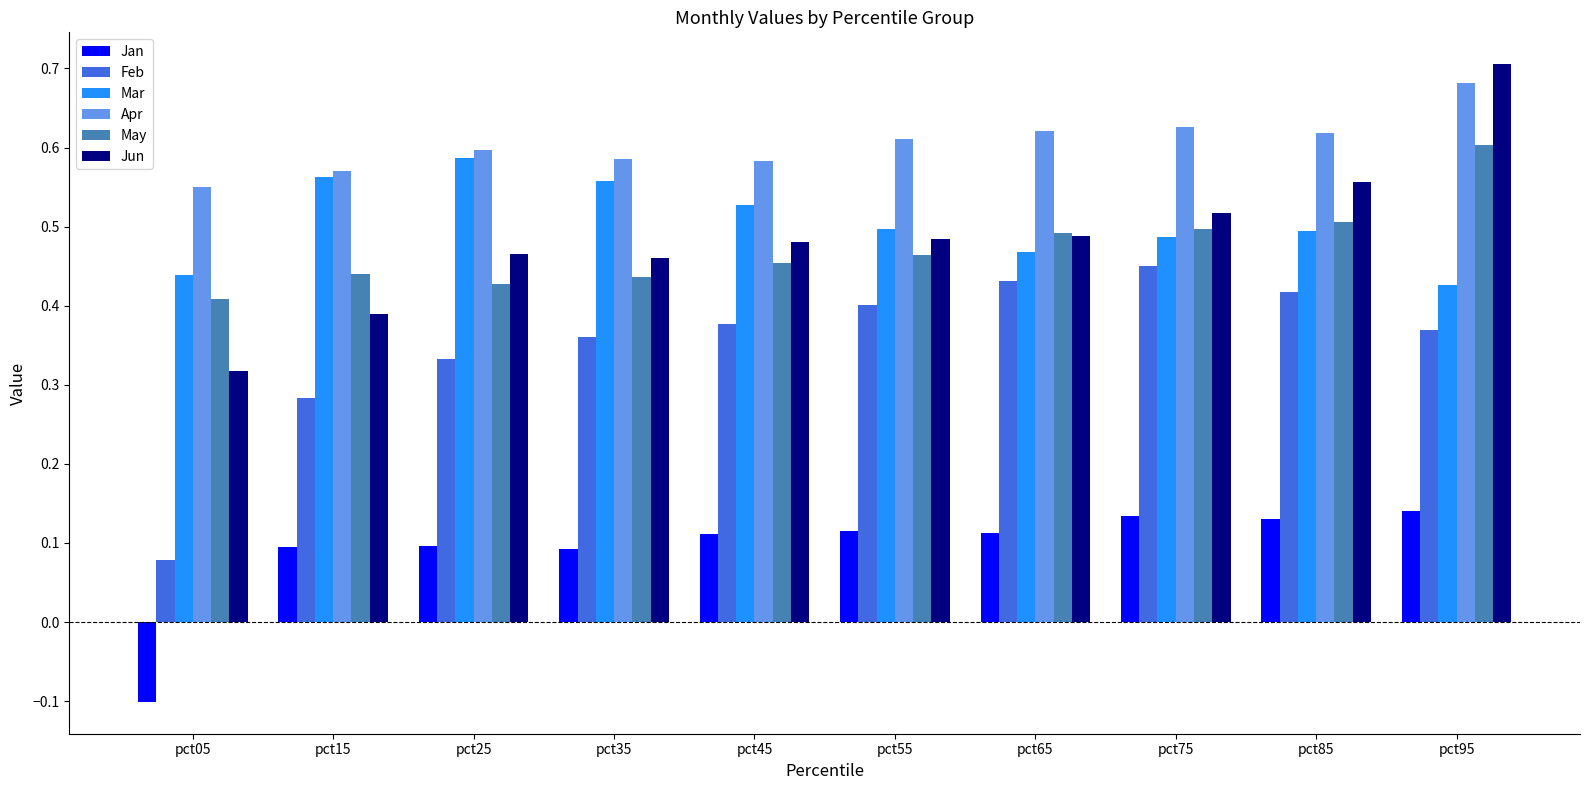

The value of May at pct25 is 0.7. True or false?

False